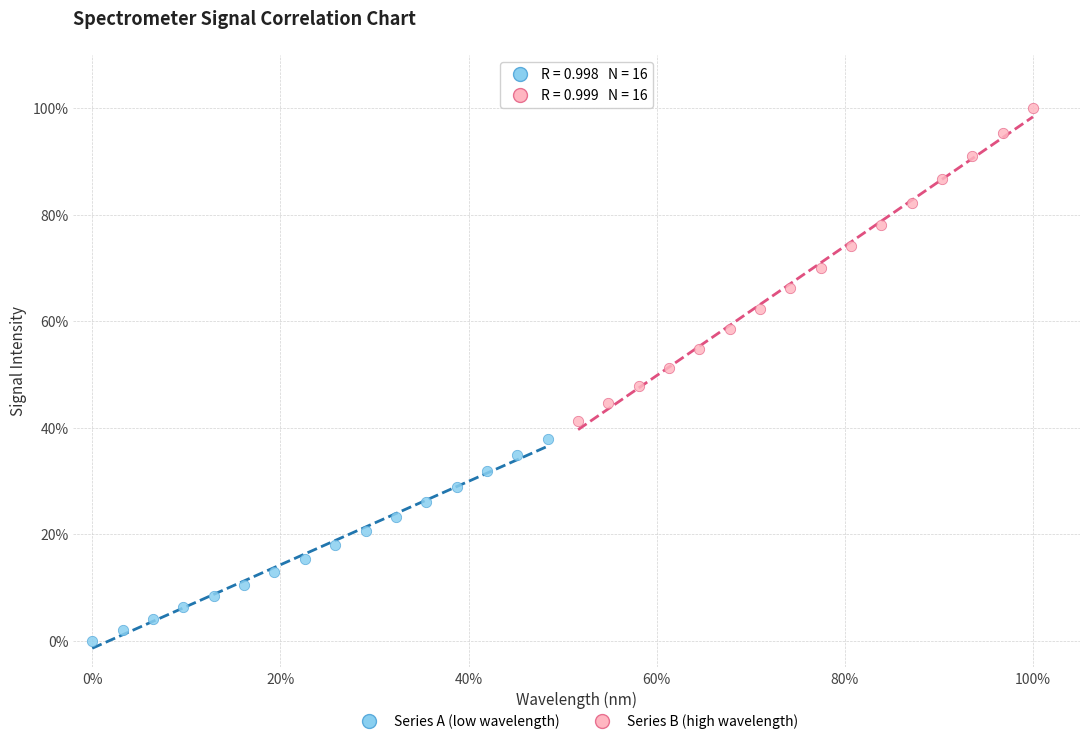

What are all the series names shown in the legend?

Series A (low wavelength), Series B (high wavelength)